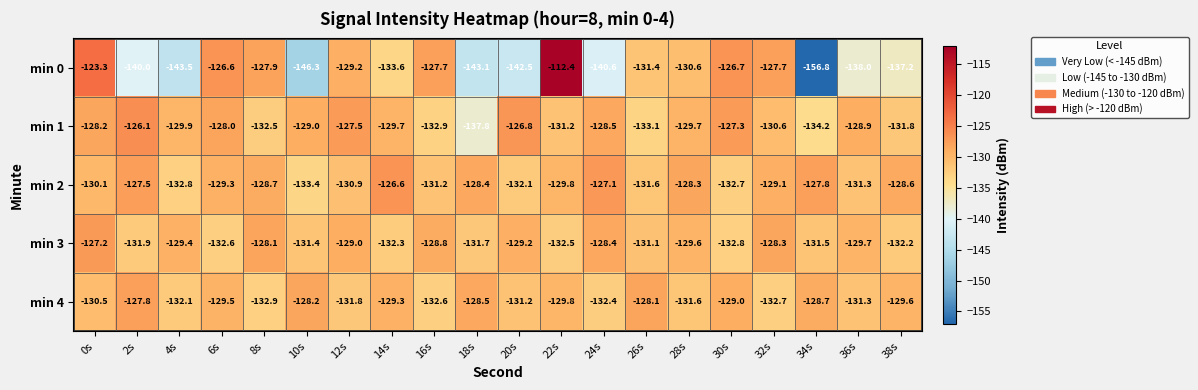

What is the total value across all series at 6s?

-646.0